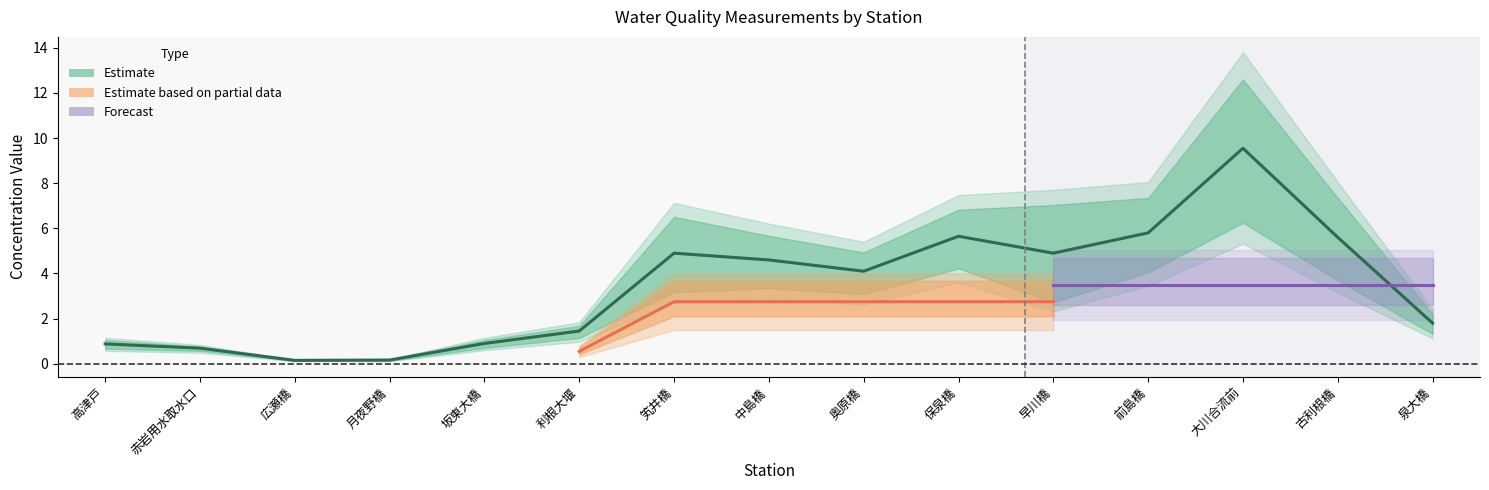

True or false: 硝酸性窒素_mean has a value of 0.7 at 赤岩用水取水口.

True